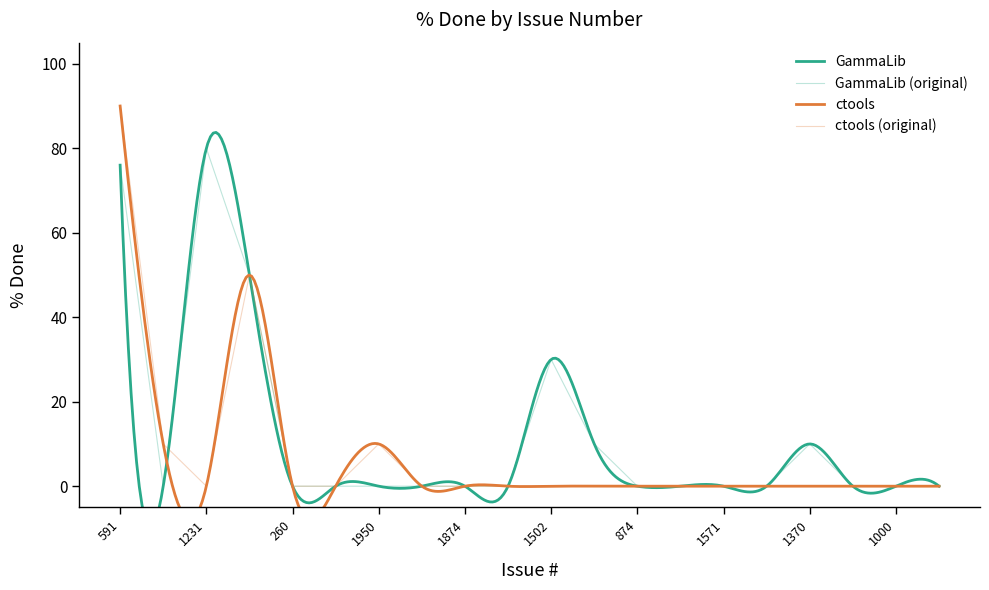

Is it true that ctools equals 0 at 1571?

True